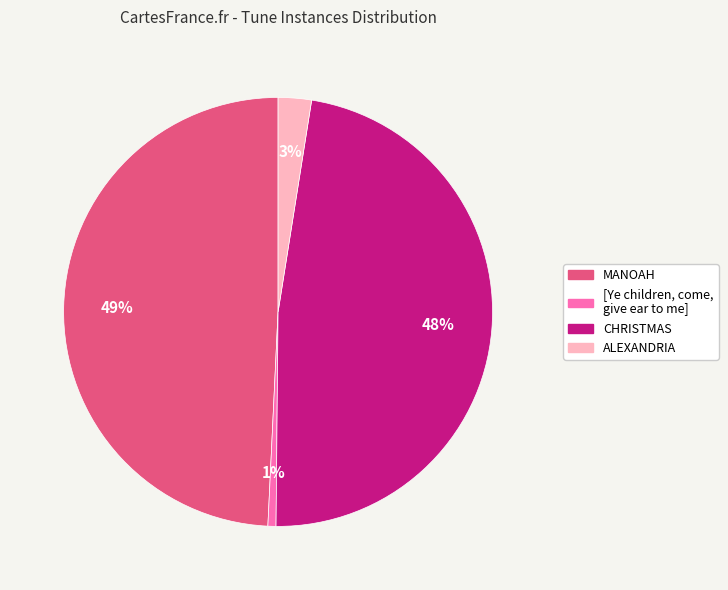

Rank the categories by value from highest to lowest.

MANOAH, CHRISTMAS, ALEXANDRIA, [Ye children, come, give ear to me]